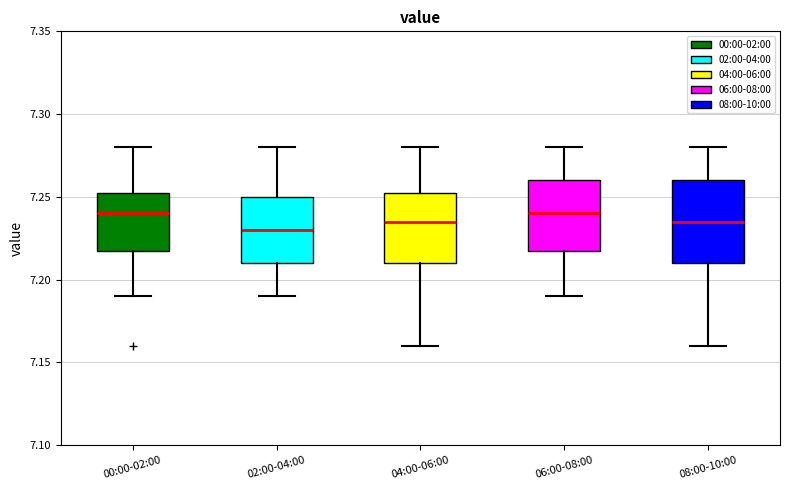

Where does the lower whisker of the box for 02:00-04:00 end on the y-axis? The values are not printed on the chart, so give them approximately, as read against the axis.

7.190